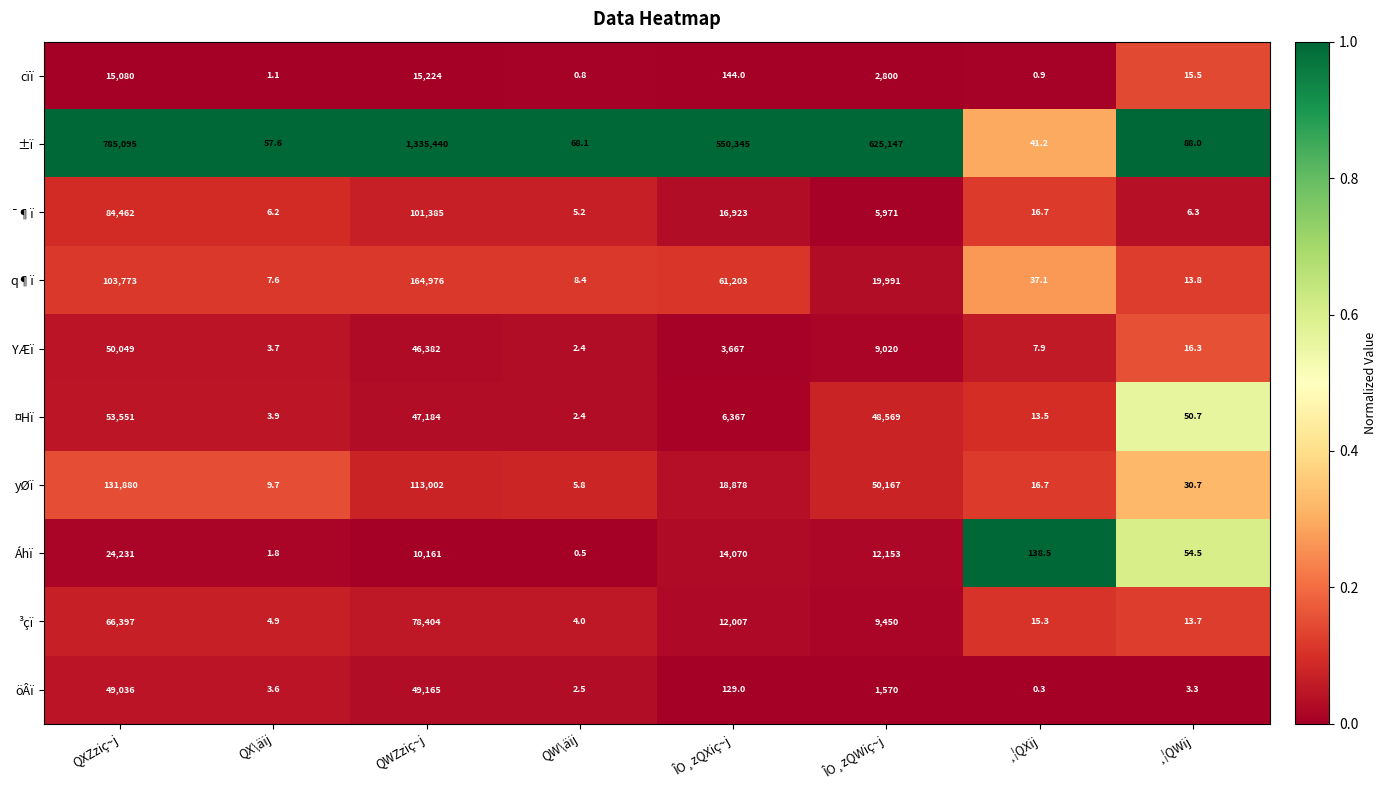

What is the maximum value shown in the chart?

1335440.0